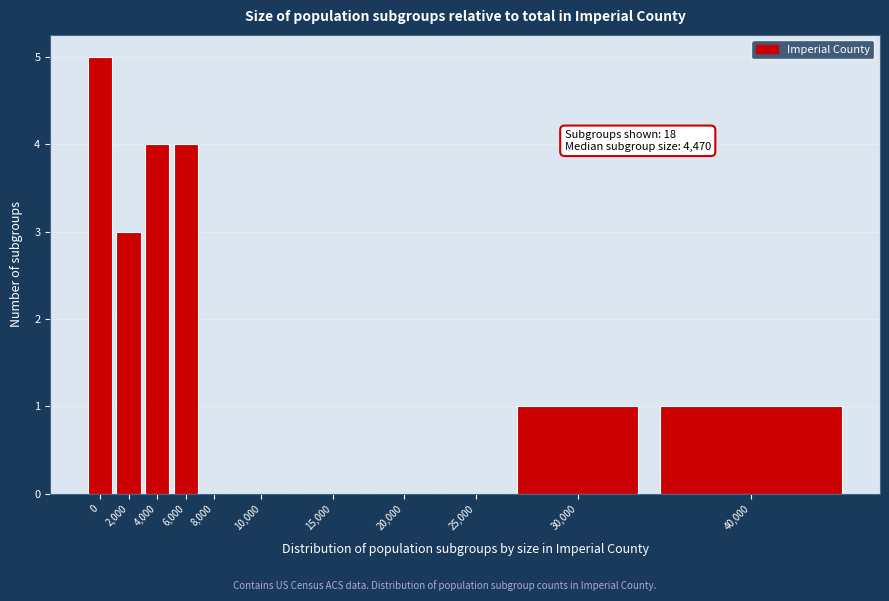

Reading left to right, what are all the values shown in this chart?

0=5	2,000=3	4,000=4	6,000=4	8,000=0	10,000=0	15,000=0	20,000=0	25,000=0	30,000=1	40,000=1